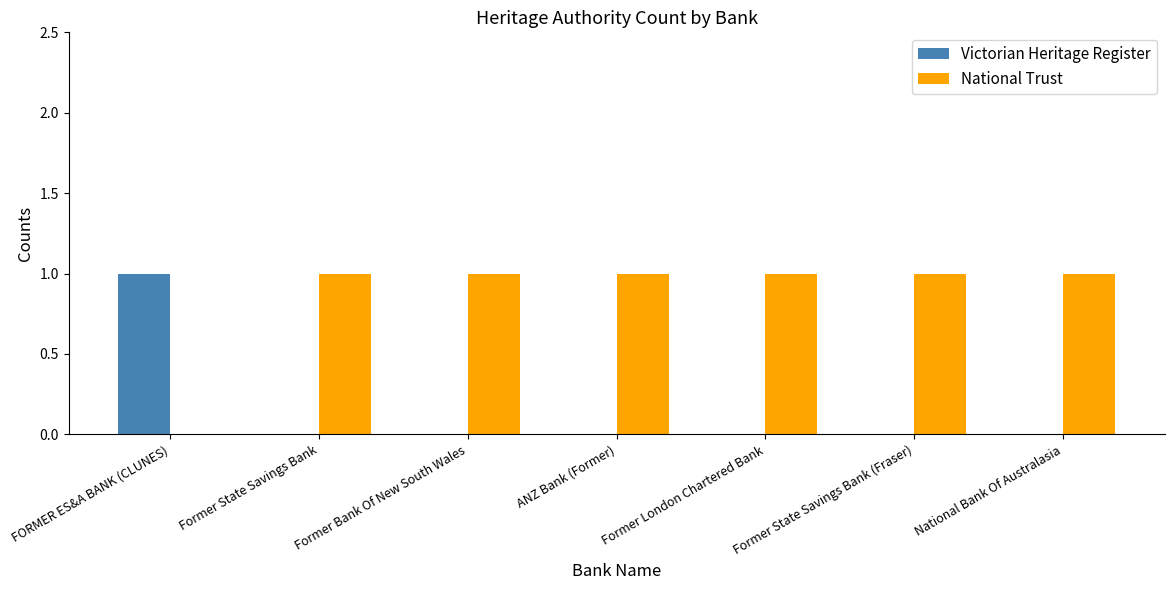

Is it true that Victorian Heritage Register equals 0 at Former Bank Of New South Wales?

True